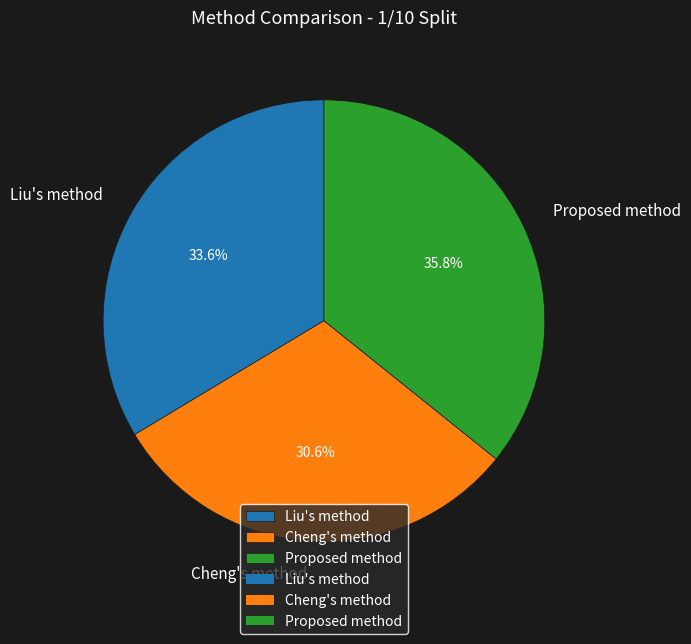

Does Proposed method represent more than half of the total?

No